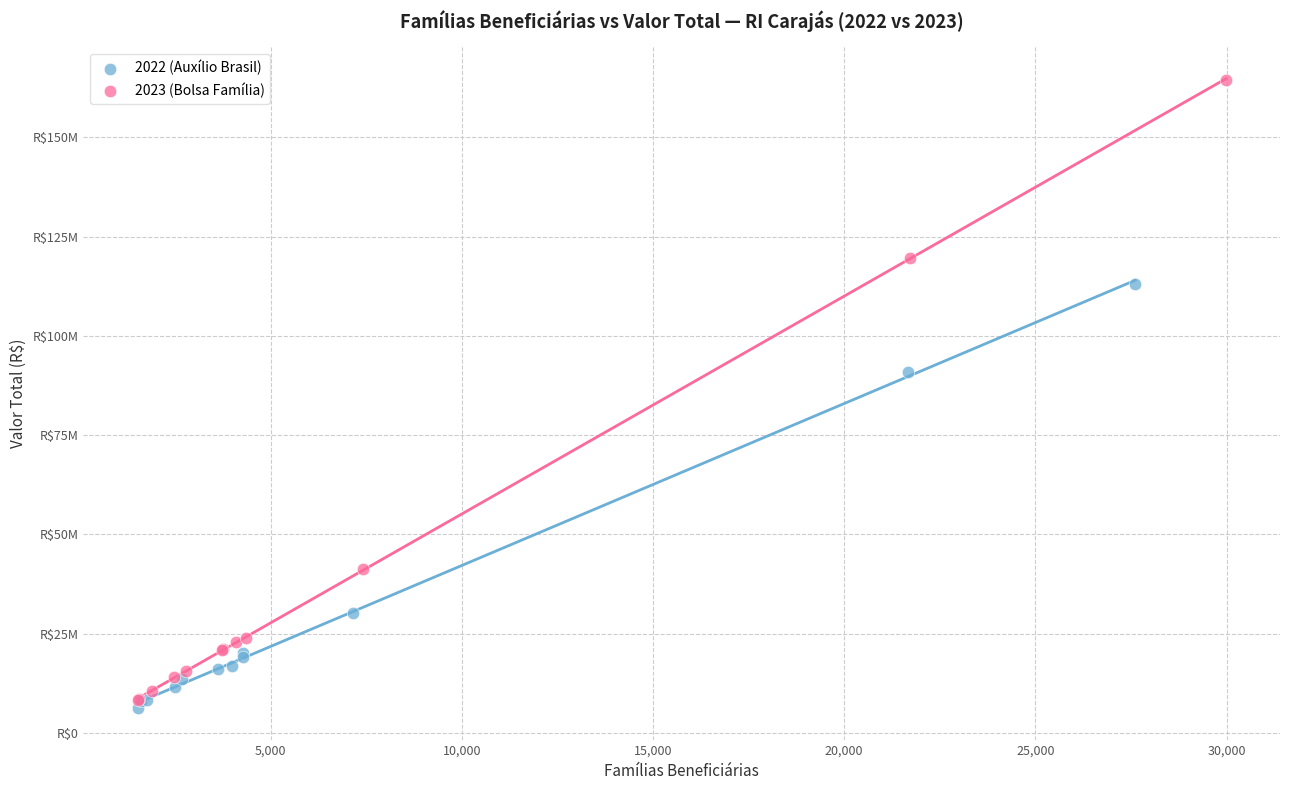

Which series reaches the maximum Y coordinate?

2023 (Bolsa Família)